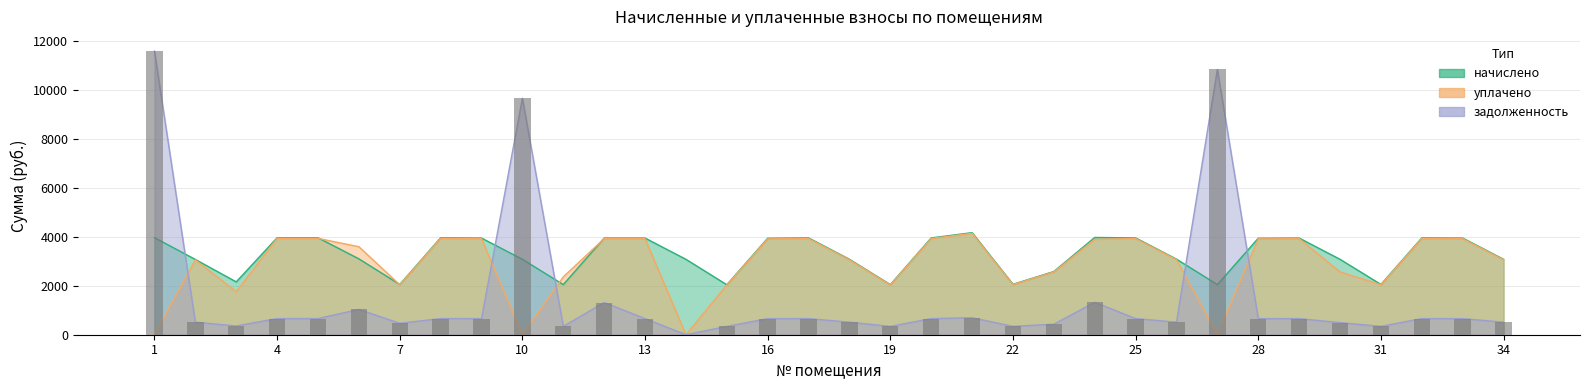

List the labels in order of начислено value, smallest first.

15, 11, 19, 27, 7, 31, 22, 3, 23, 2, 10, 14, 18, 30, 34, 26, 6, 16, 28, 9, 12, 13, 29, 33, 17, 20, 25, 32, 4, 5, 8, 1, 24, 21